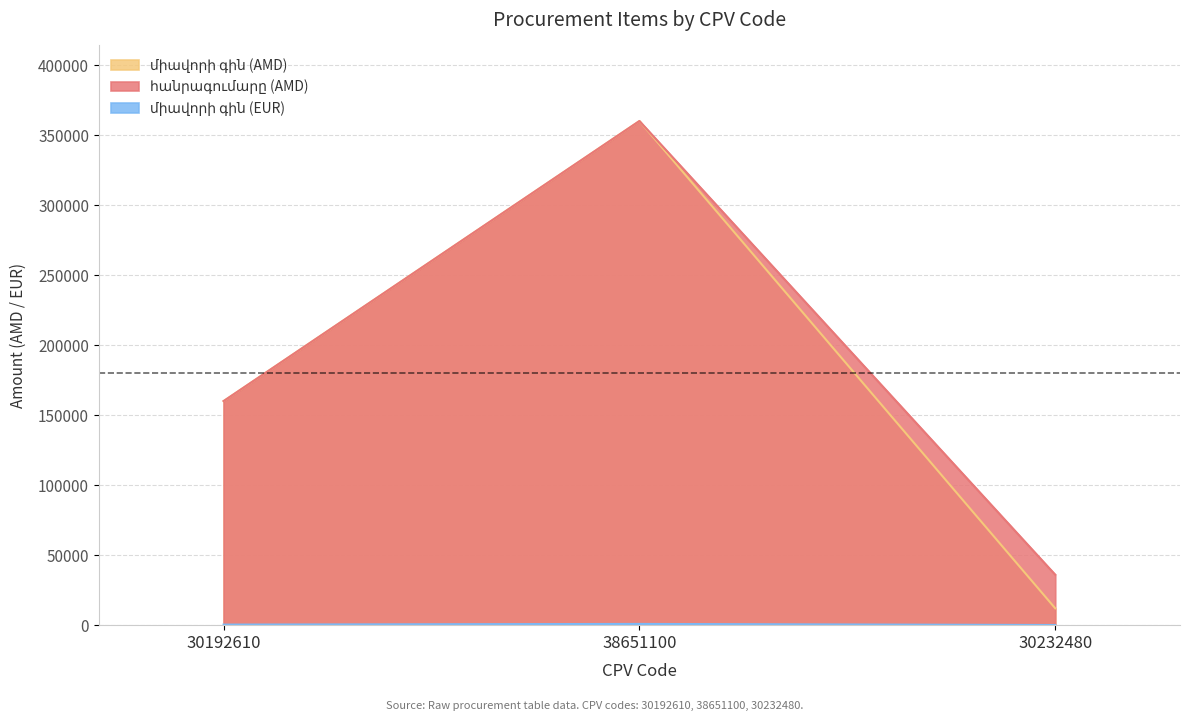

At which category is the sum across all series the highest?

38651100